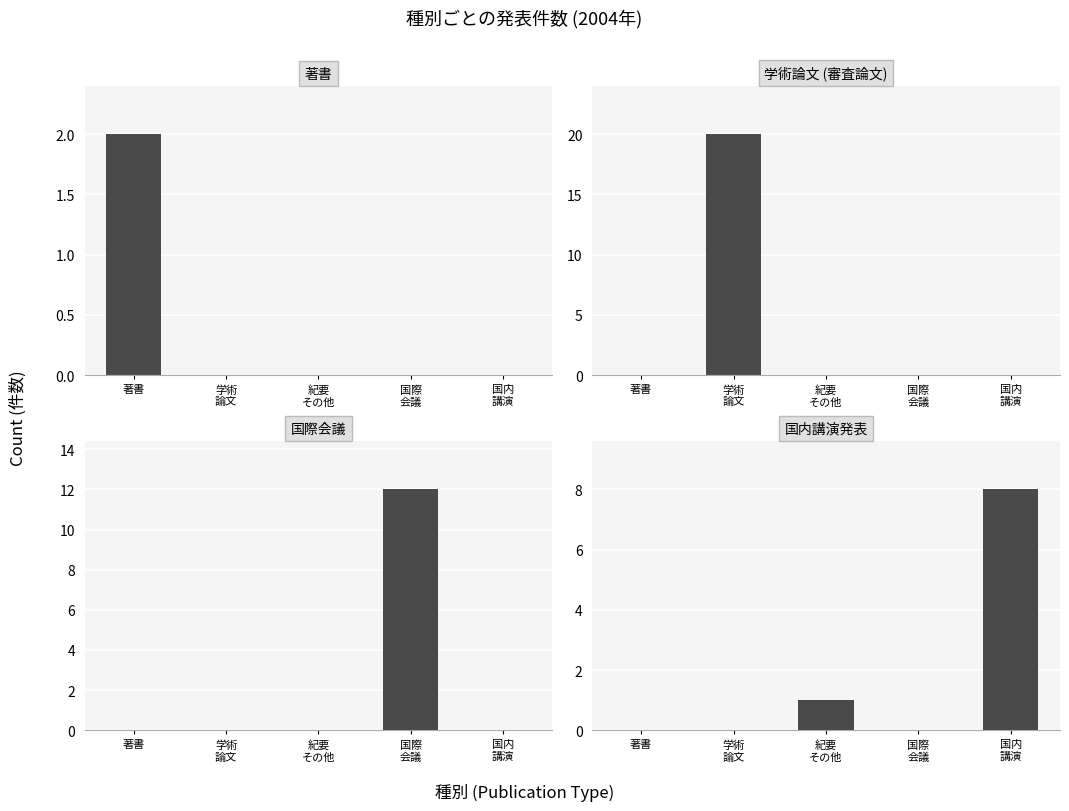

Which category has the lowest value in the 学術論文 (審査論文) series?

著書